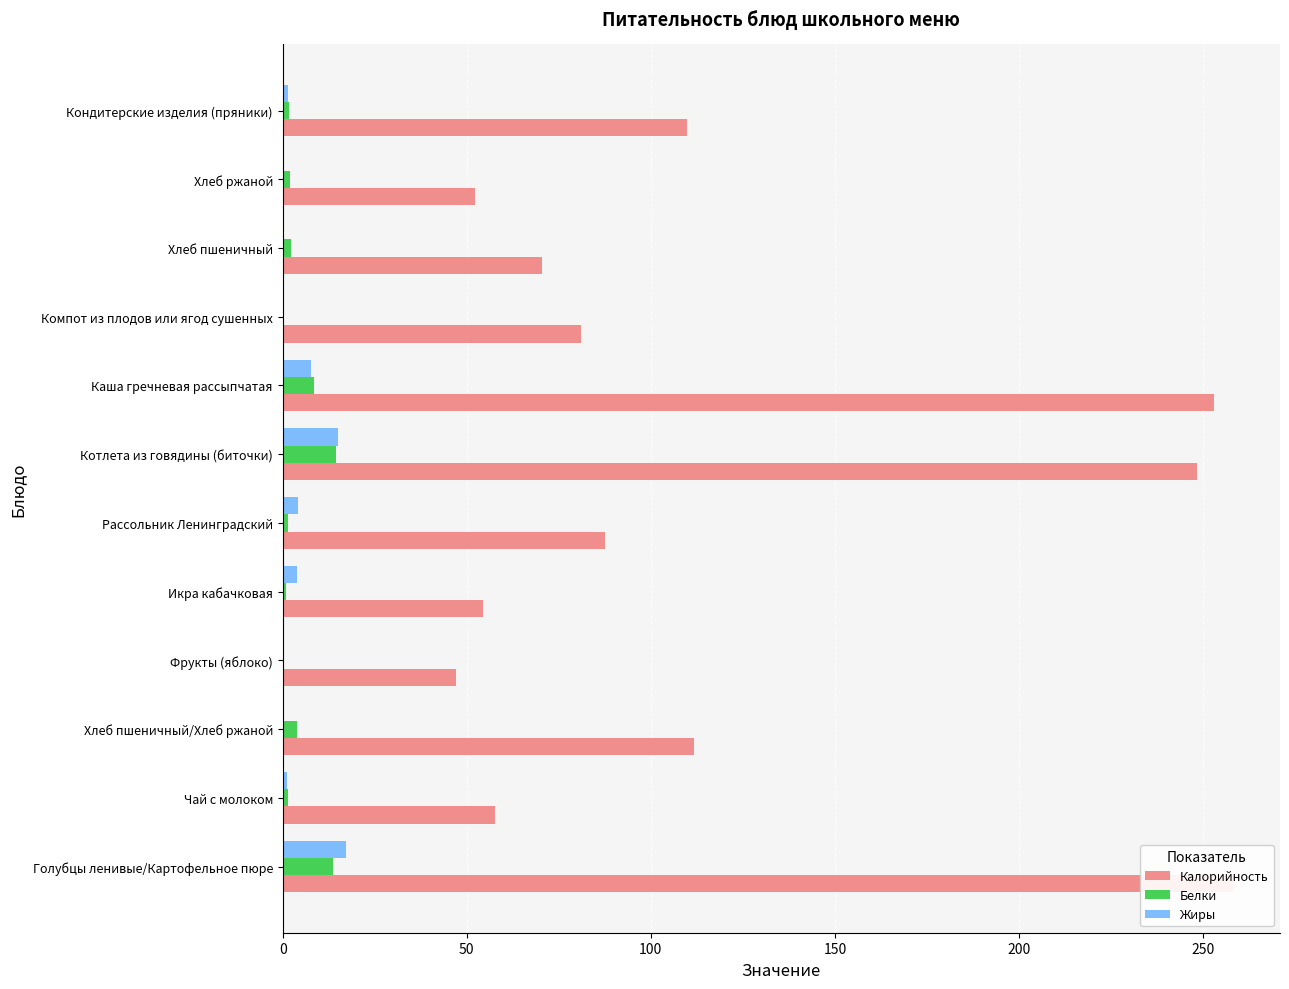

The value of Белки at Хлеб пшеничный is 2.3. True or false?

True